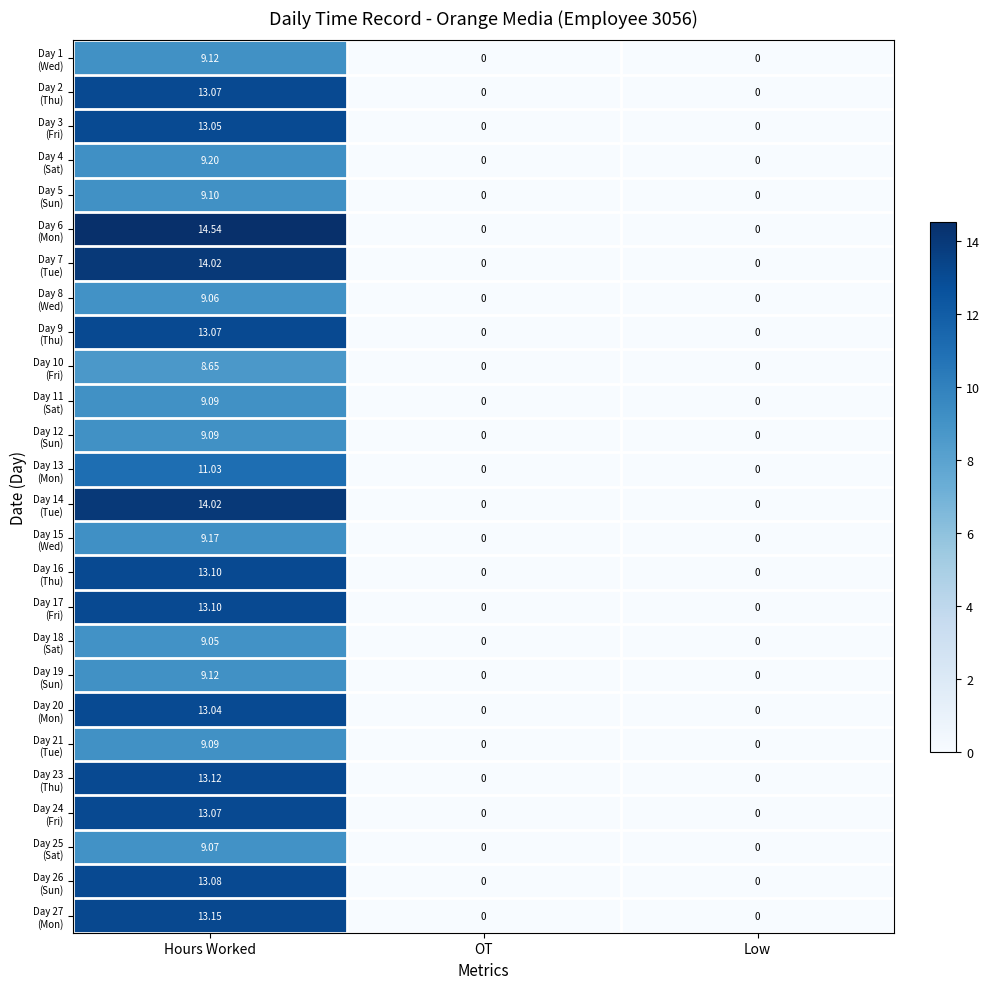

At which category is the sum across all series the highest?

Hours Worked